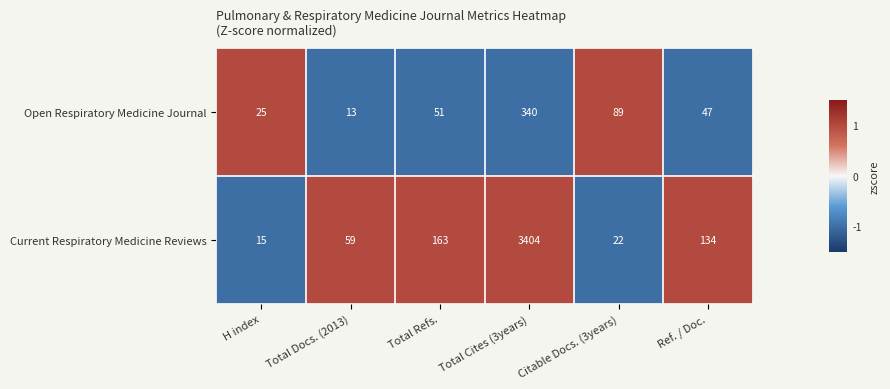

Reading left to right, transcribe all the data shown in this chart.

Open Respiratory Medicine Journal: H index=25	Total Docs. (2013)=13	Total Refs.=51	Total Cites (3years)=340	Citable Docs. (3years)=89	Ref. / Doc.=47
Current Respiratory Medicine Reviews: H index=15	Total Docs. (2013)=59	Total Refs.=163	Total Cites (3years)=3404	Citable Docs. (3years)=22	Ref. / Doc.=134